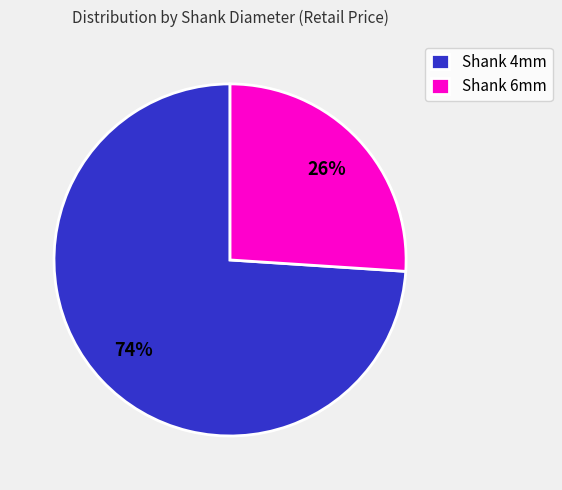

What is the ratio of the value at Shank 4mm to the value at Shank 6mm?

2.8